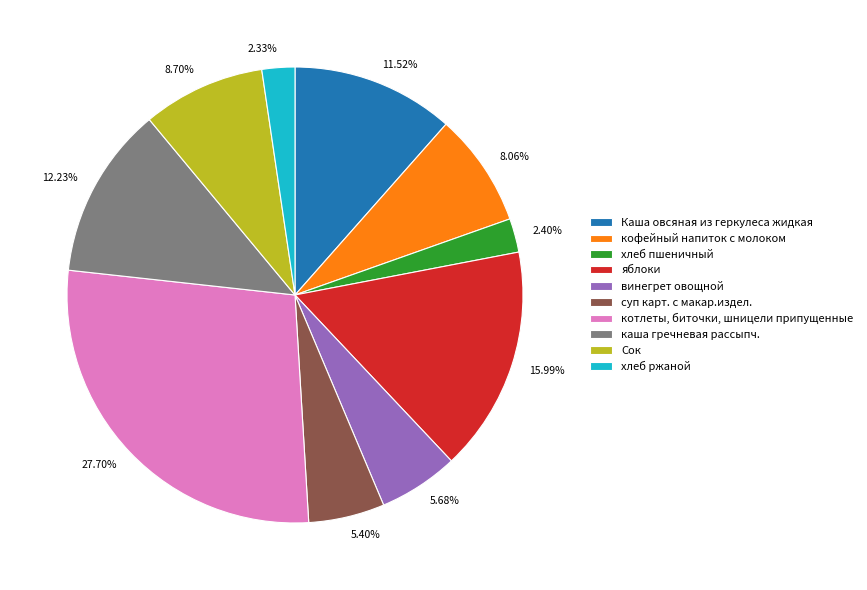

Combined, do 12.23% and 8.06% account for over 50%?

No